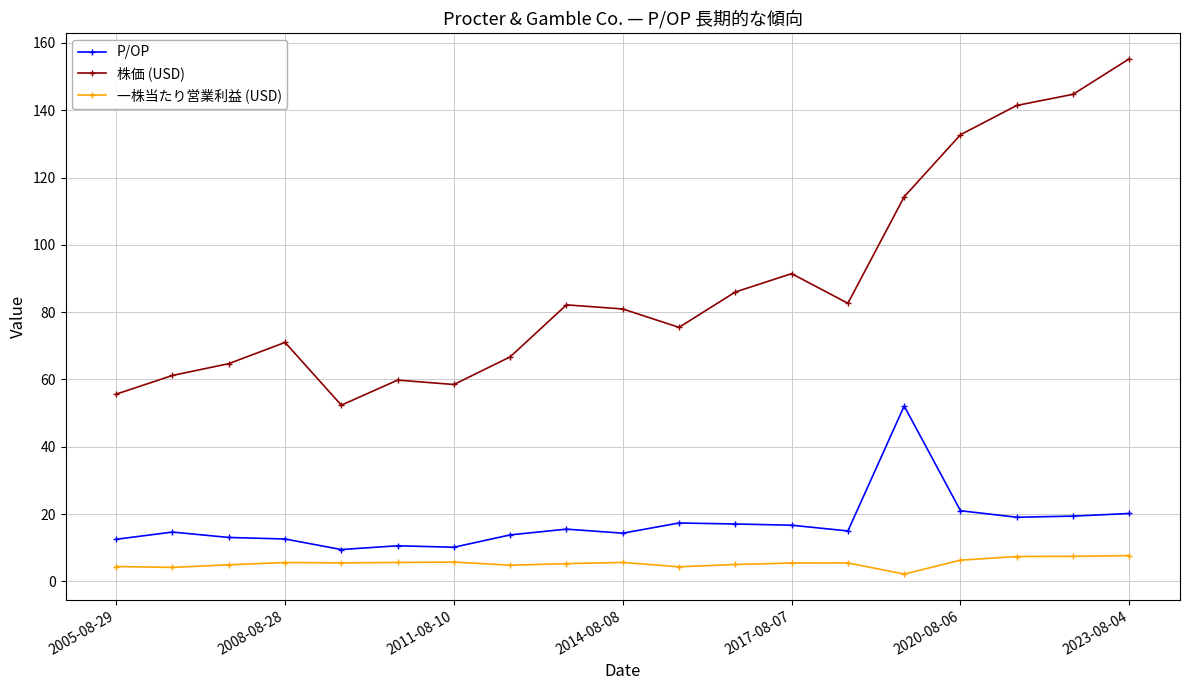

Which series has the widest spread of values?

株価 (USD)